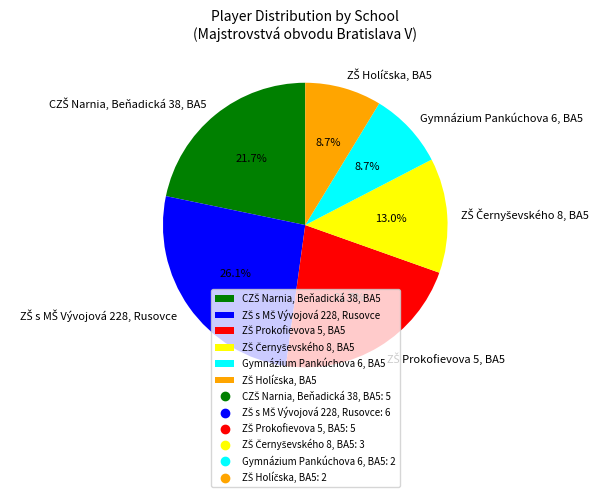

Does any single category account for the majority?

No